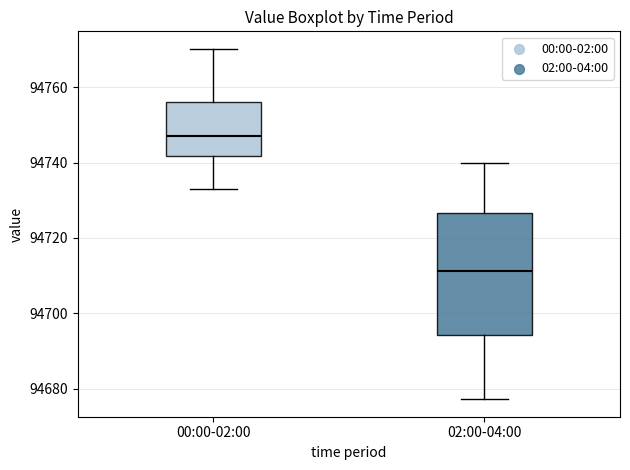

Reading left to right, transcribe this box plot: for each box, give where its median line is, the range the box spans, and where its two whiskers end, as read against the y-axis. The values are not printed on the chart, so give them approximately, as read against the axis.

00:00-02:00: median 94746, box 94742 to 94756, whiskers 94732 to 94770
02:00-04:00: median 94712, box 94694 to 94726, whiskers 94678 to 94740